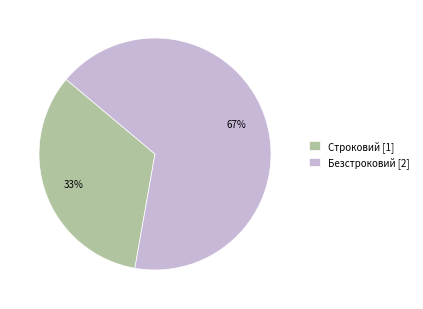

Which category has the smallest portion of the pie?

Строковий